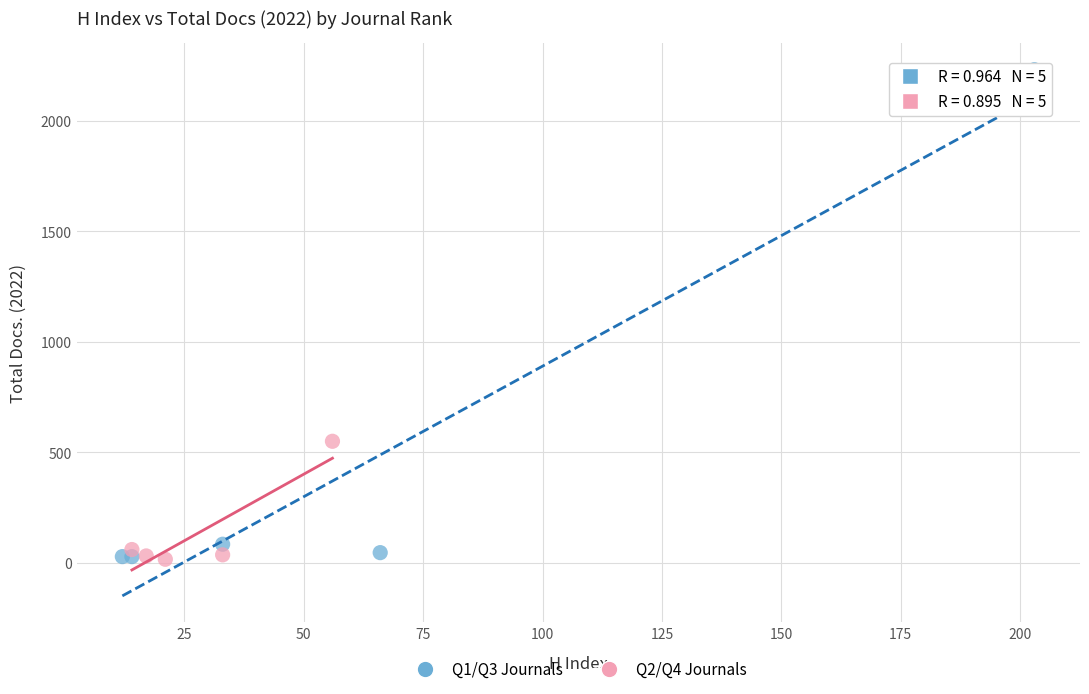

Which series reaches the maximum Y coordinate?

Q1/Q3 Journals